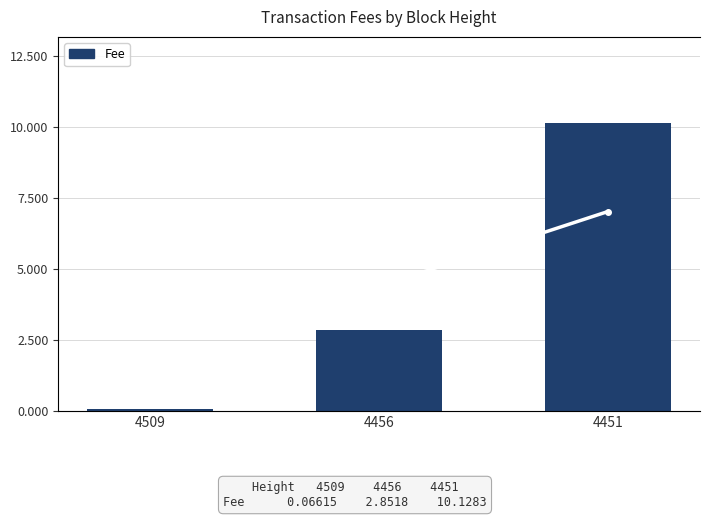

Count the number of categories in the chart.

3